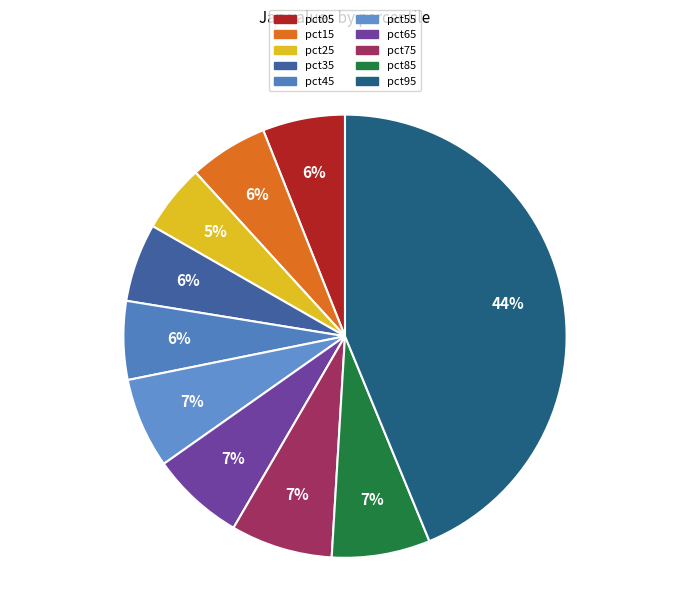

How many segments does this pie chart have?

10